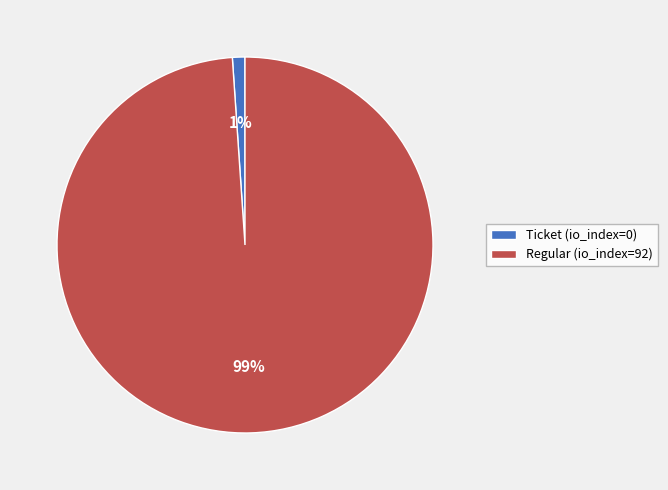

How many slices are in this pie chart?

2